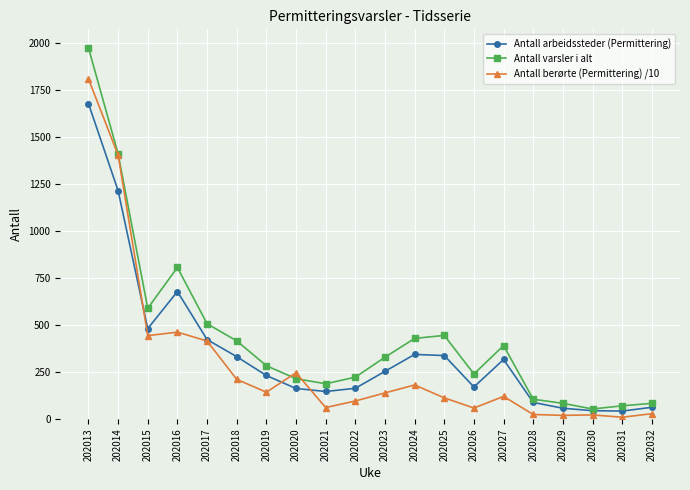

What is the difference between the Antall berørte (Permittering) /10 values at 202030 and 202028?

2.3